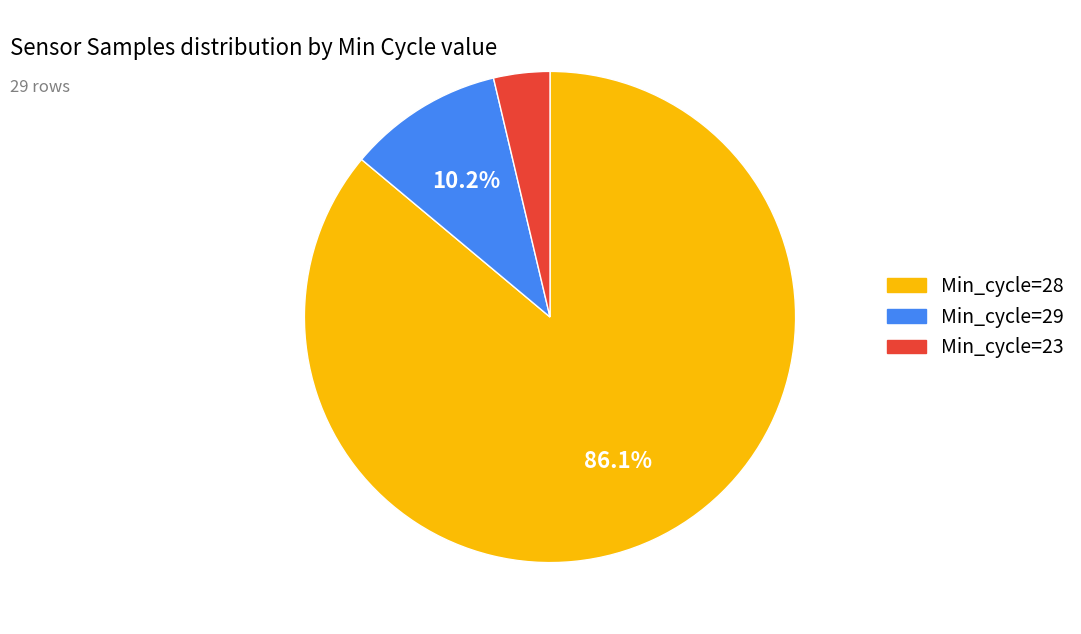

How many segments does this pie chart have?

3